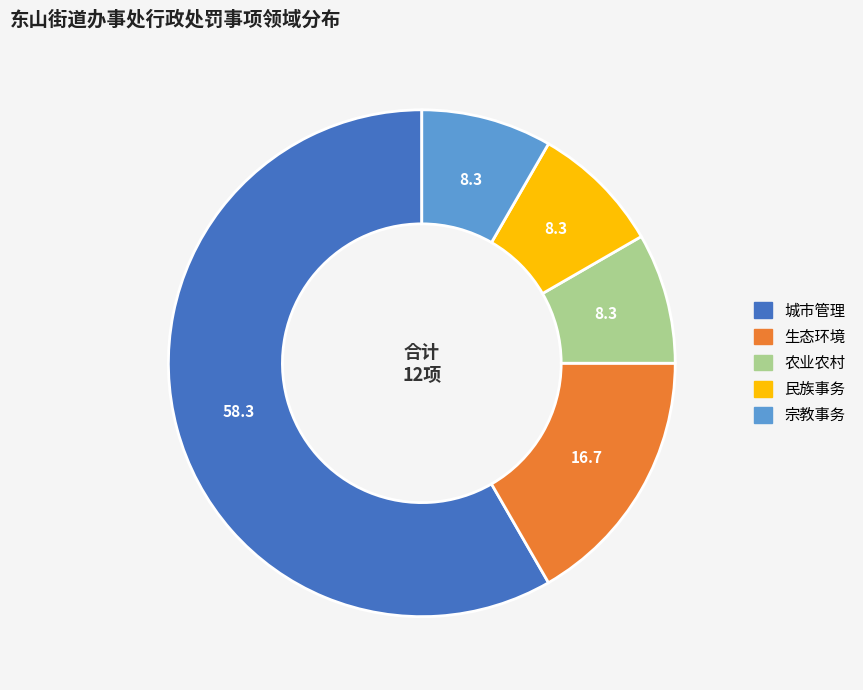

Do 民族事务 and 农业农村 together represent more than half of the pie?

No